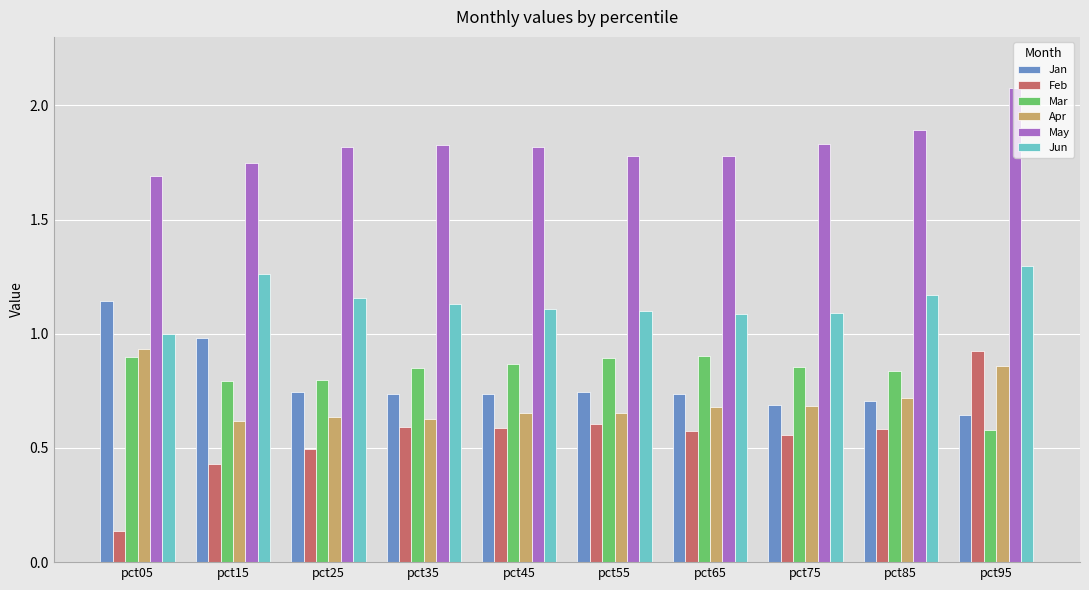

What are all the series names shown in the legend?

Jan, Feb, Mar, Apr, May, Jun